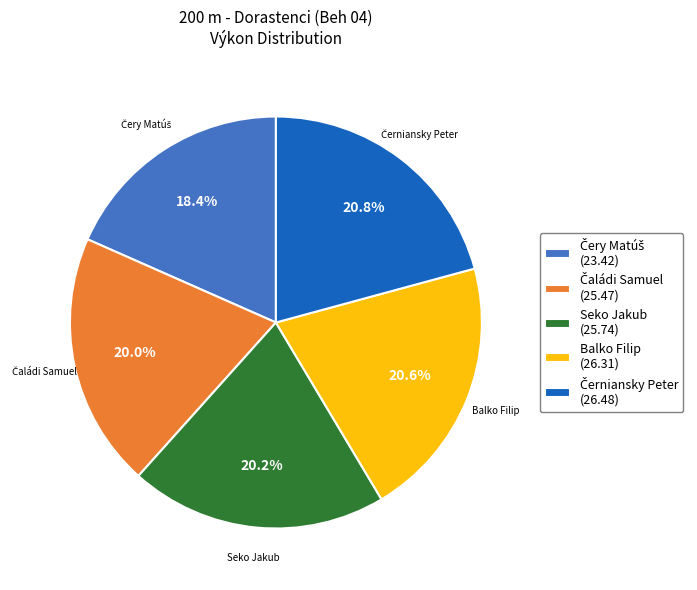

To the nearest percent, what is the average slice percentage?

20%